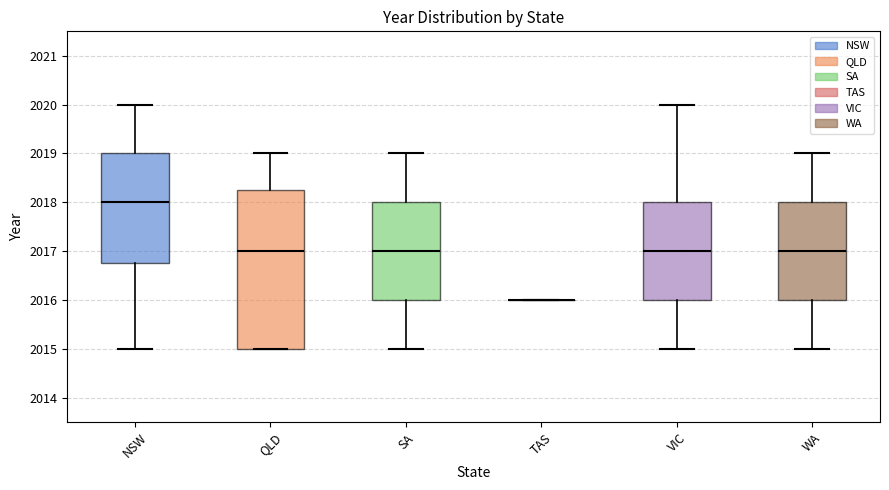

Where does the median line of the box for NSW sit on the y-axis? The values are not printed on the chart, so give them approximately, as read against the axis.

2018.0